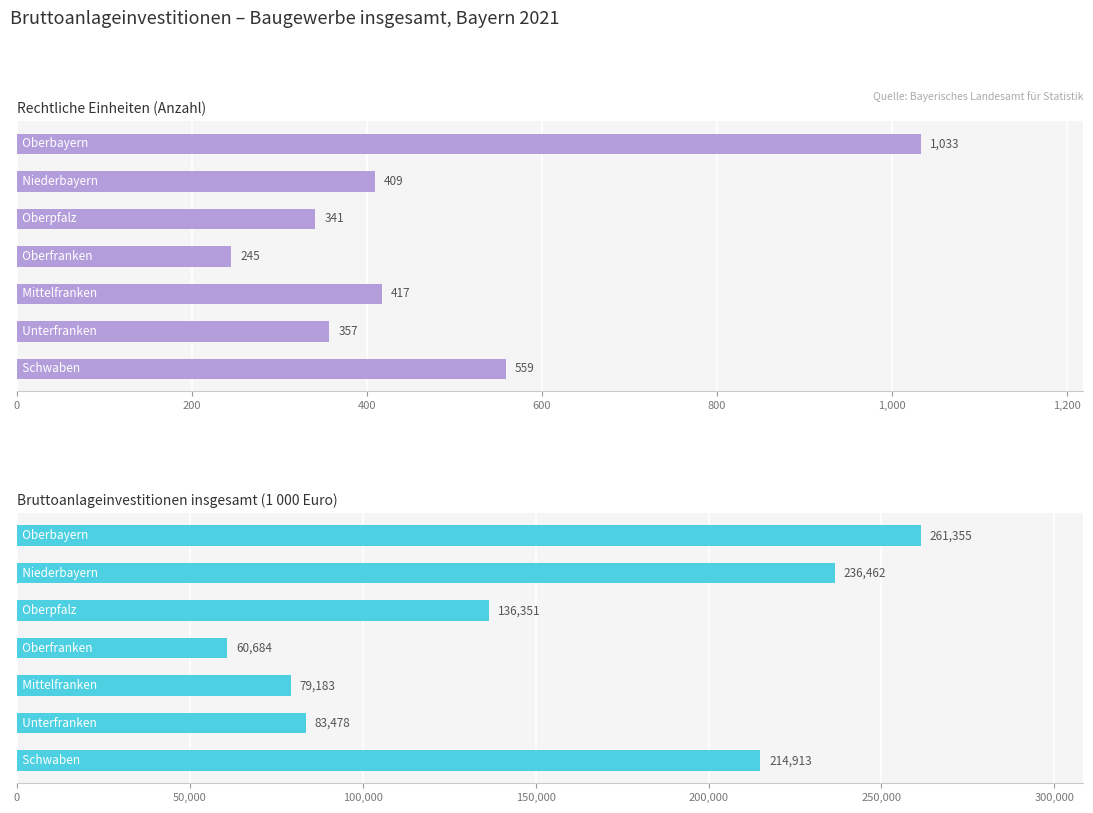

Which has a higher value, 800 or 400?

800